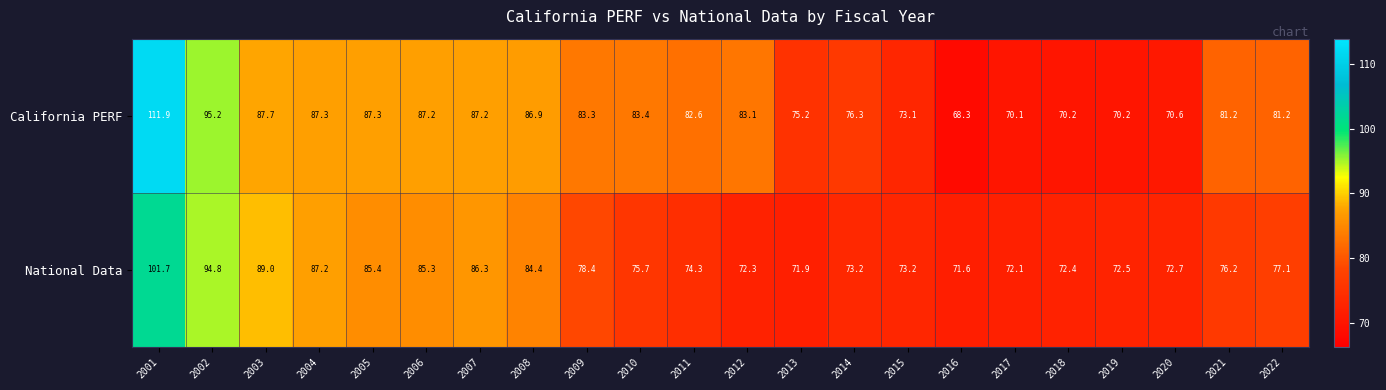

Which series changed the most between 2004 and 2013?

National Data